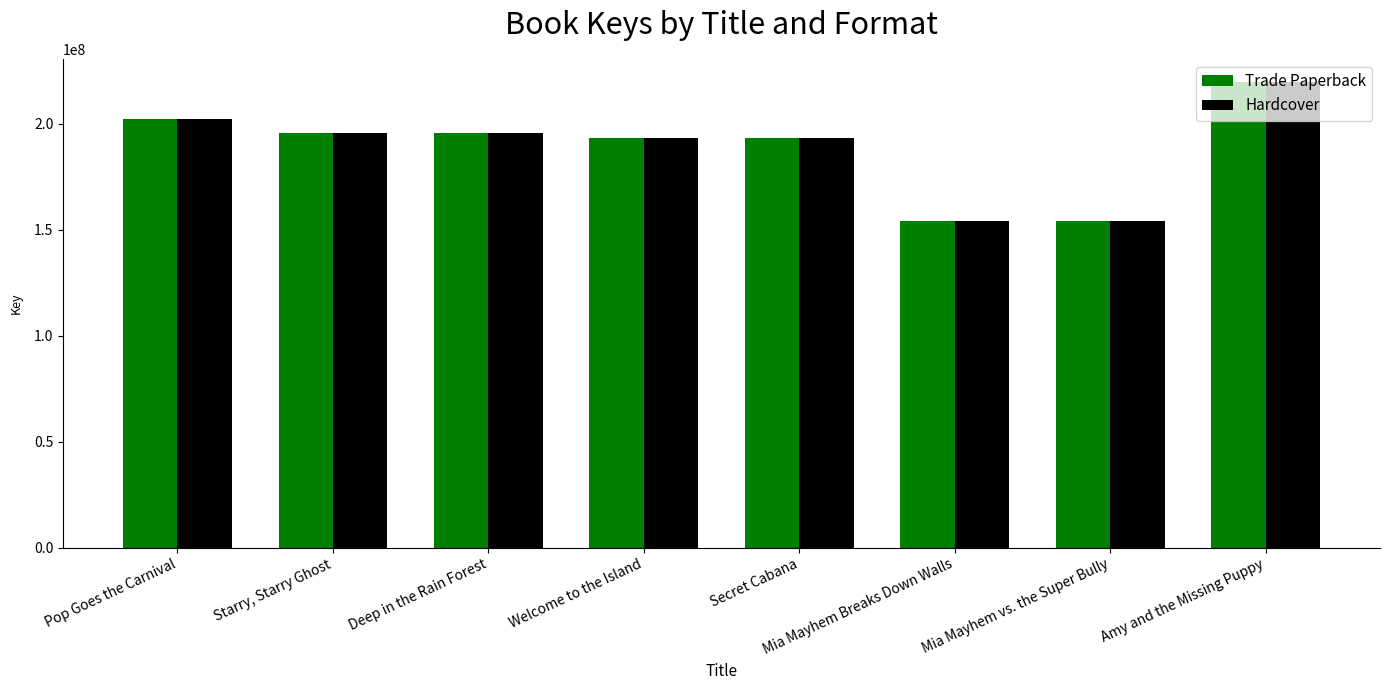

How many groups of bars are there?

8